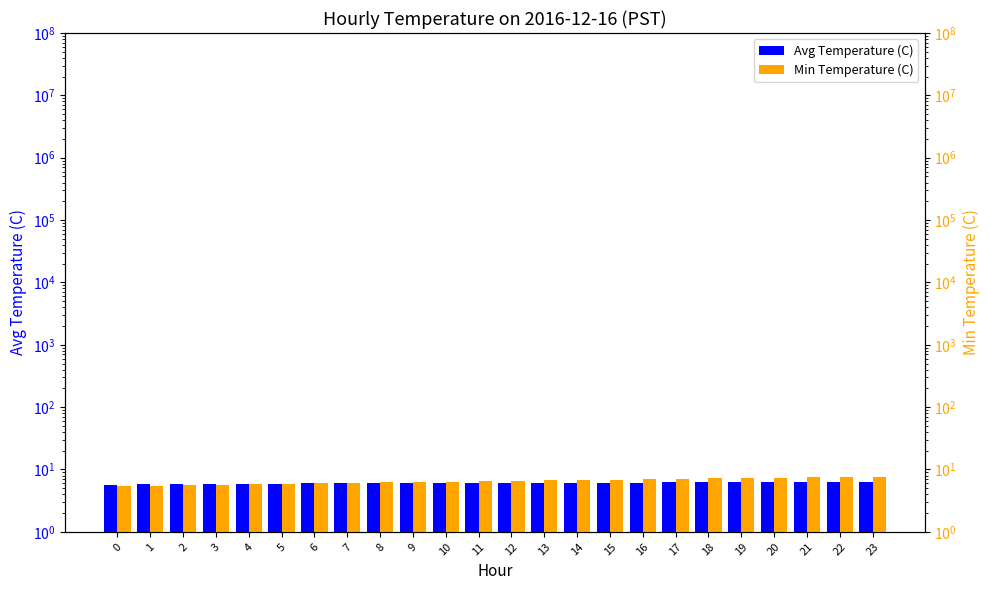

Which has a higher value, 14 or 2?

14